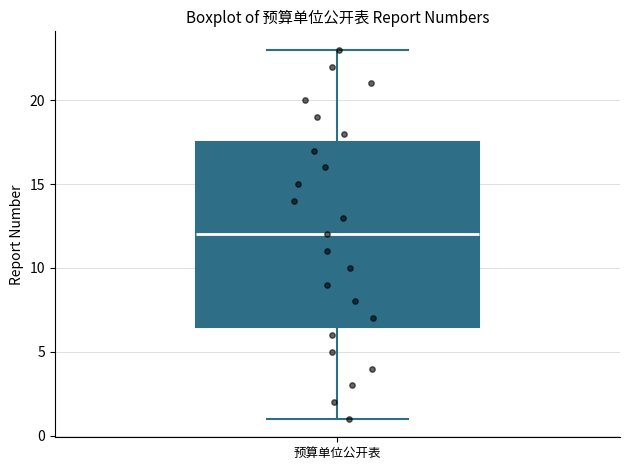

Read this box plot against the y-axis: the position of the median line, the range covered by the box, and the ends of both whiskers. The values are not printed on the chart, so give them approximately, as read against the axis.

median 12.0, box 6.5 to 17.5, whiskers 1.0 to 23.0